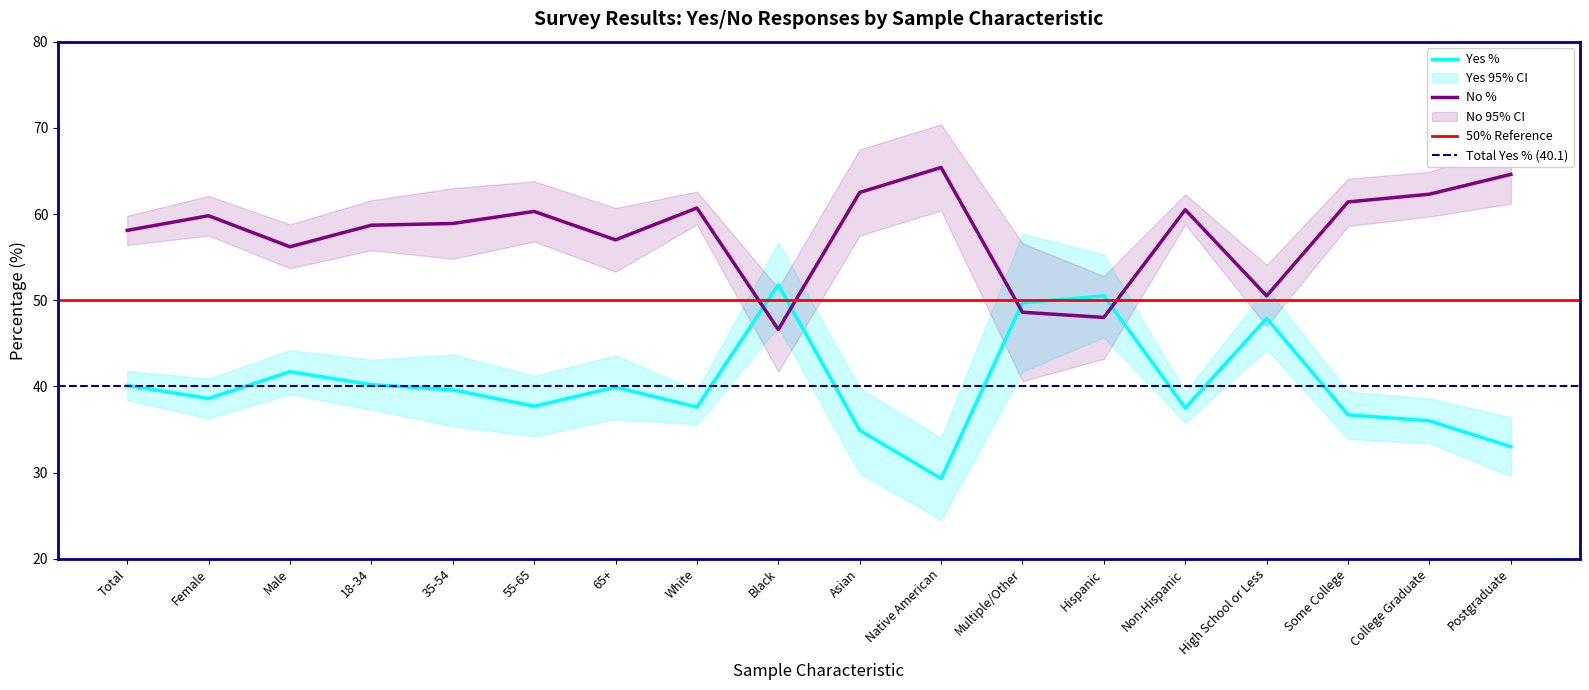

Where does the No CI Upper series first go above 62?

Female